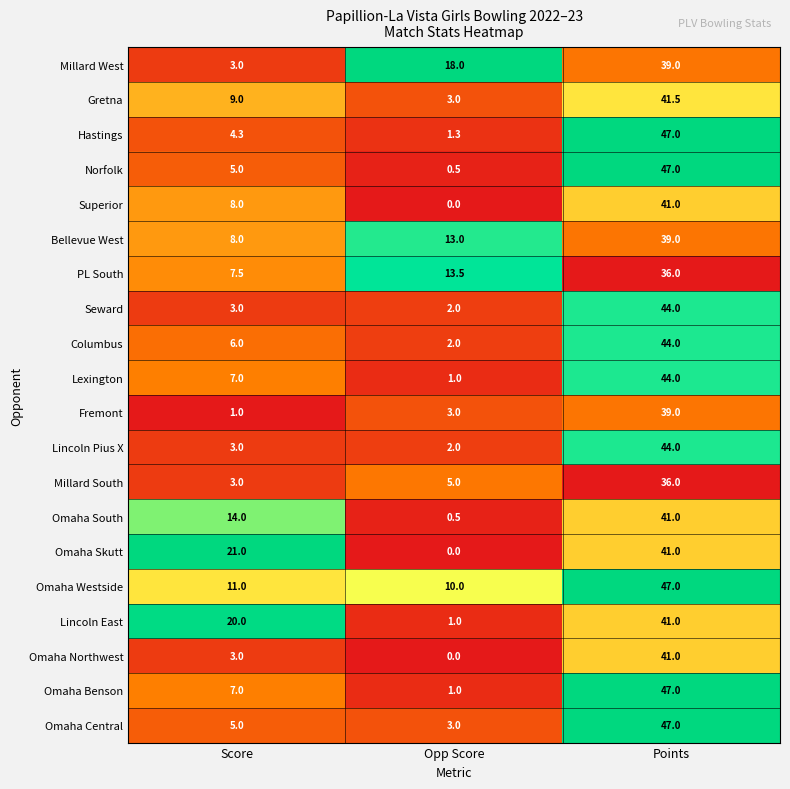

Between Score and Opp Score, which series saw the biggest shift?

Omaha Skutt